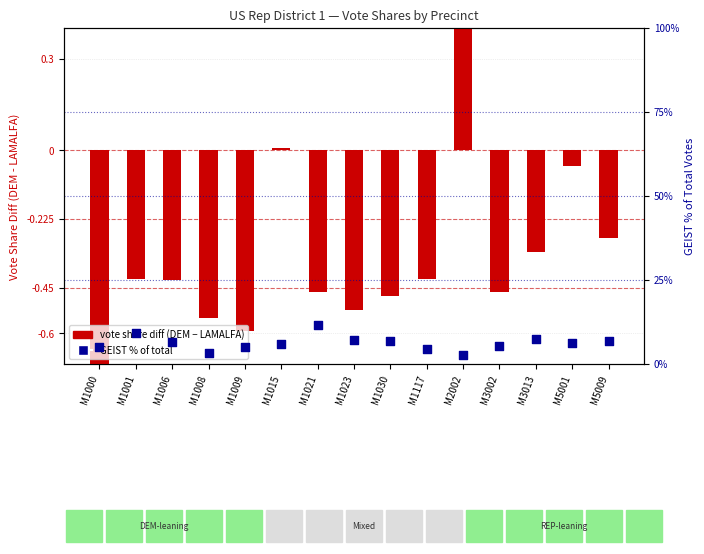

Which series has the widest spread of Y values?

GEIST % of total